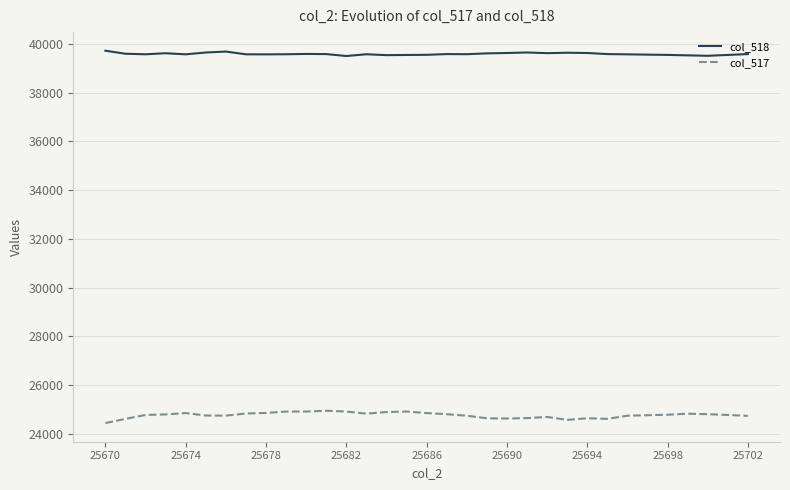

Which series has the widest spread of values?

col_517